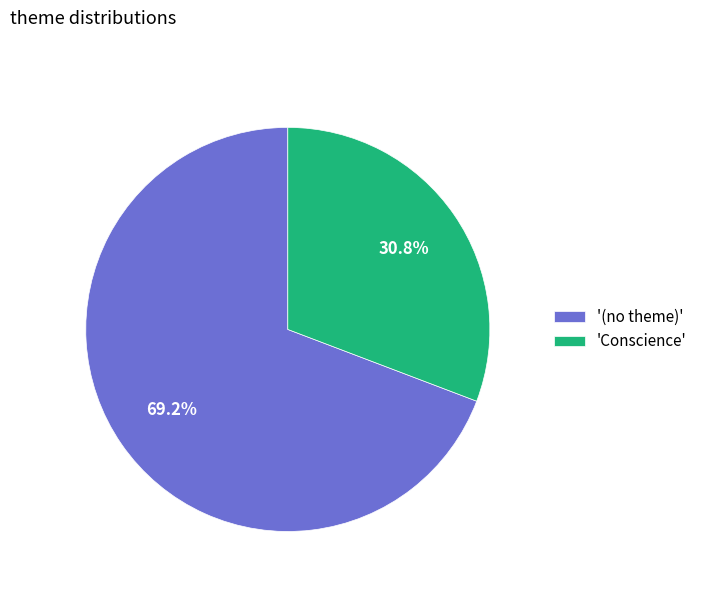

What is the largest slice in the pie chart?

'(no theme)'